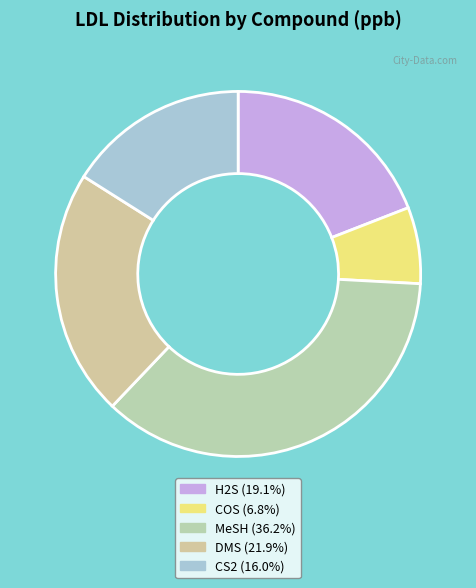

Does CS2 account for over 50% of the chart?

No